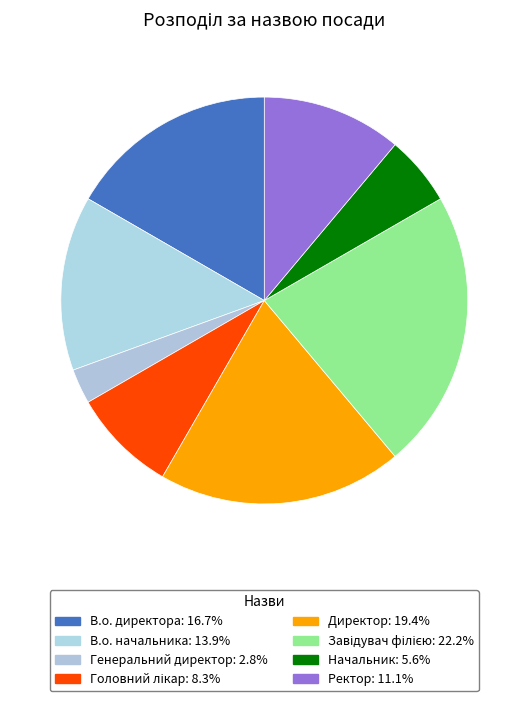

How many slices are in this pie chart?

8